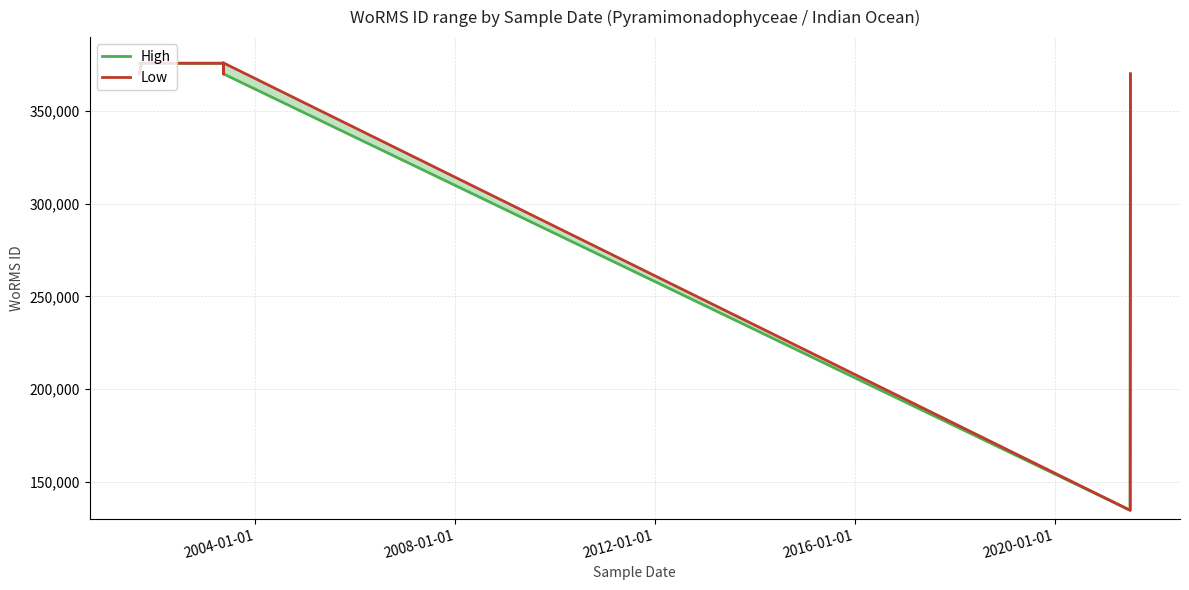

What is the smallest value displayed?

134529